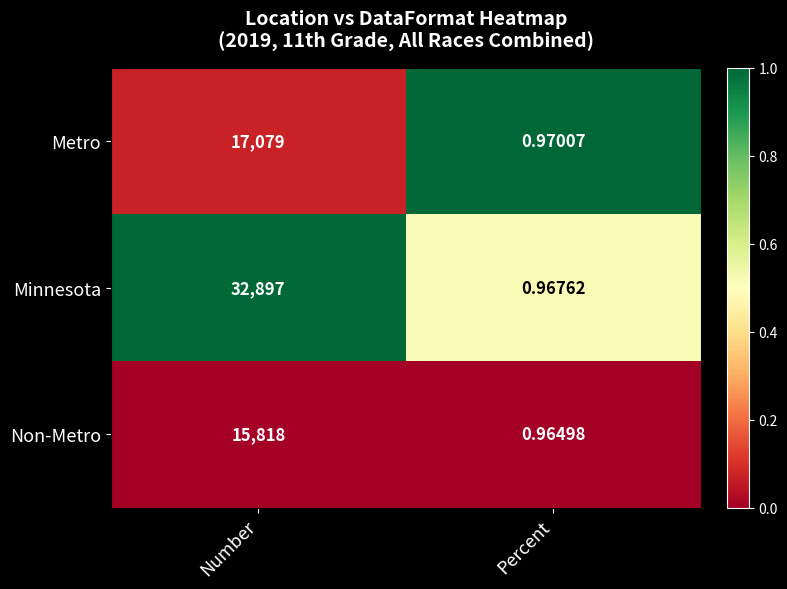

How many series are shown in this chart?

3